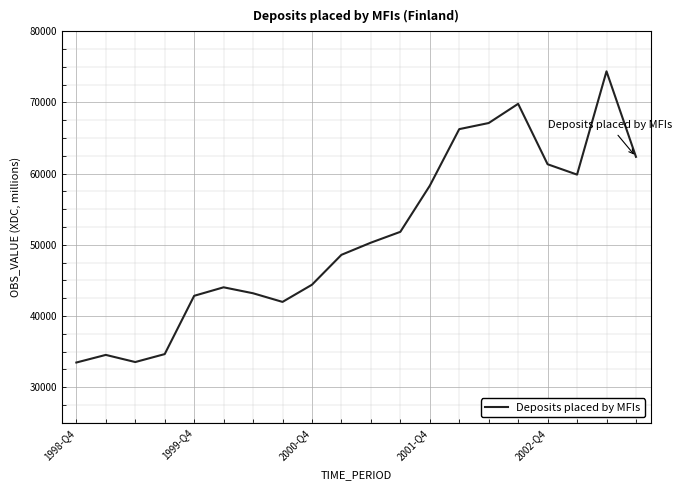

True or false: the data has more than 1 interior local peaks.

True